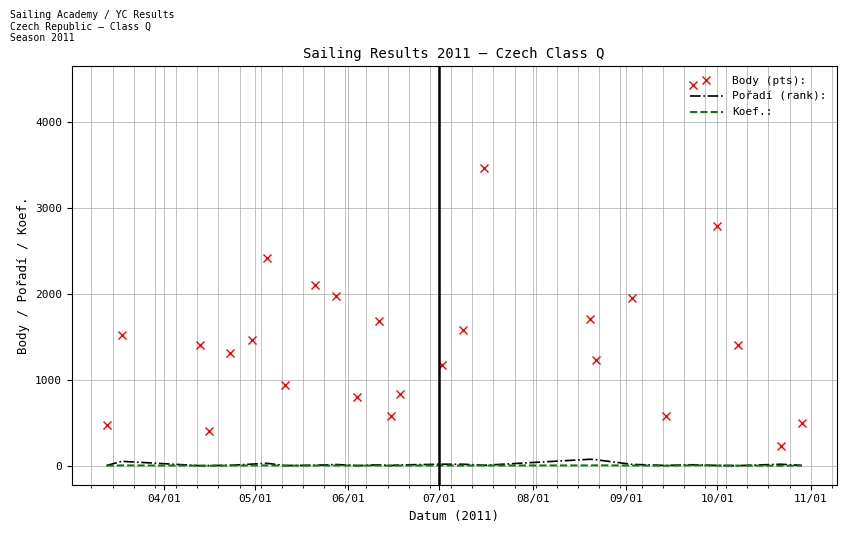

What is the maximum value shown in the chart?

4427